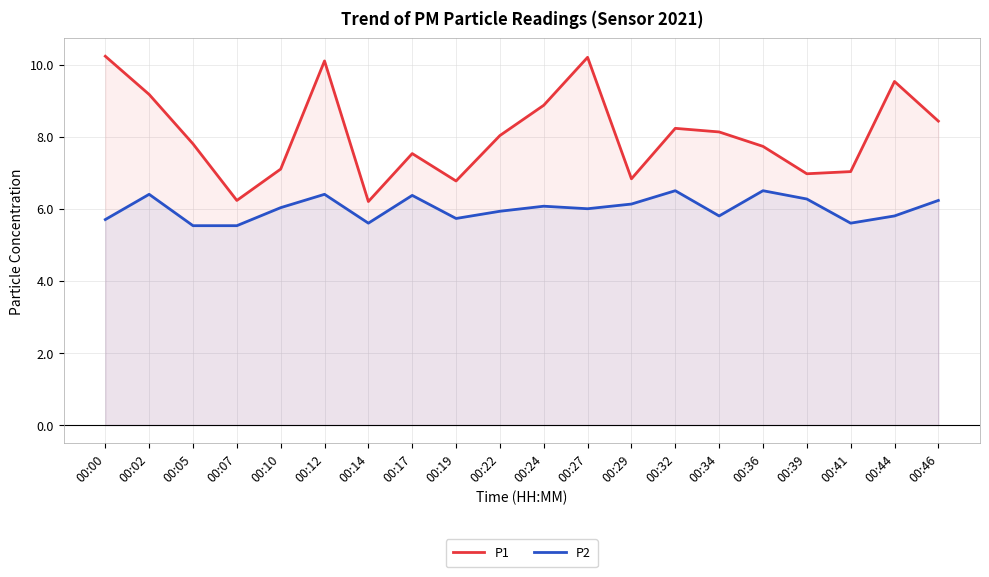

Which category has the highest value across all series?

00:00